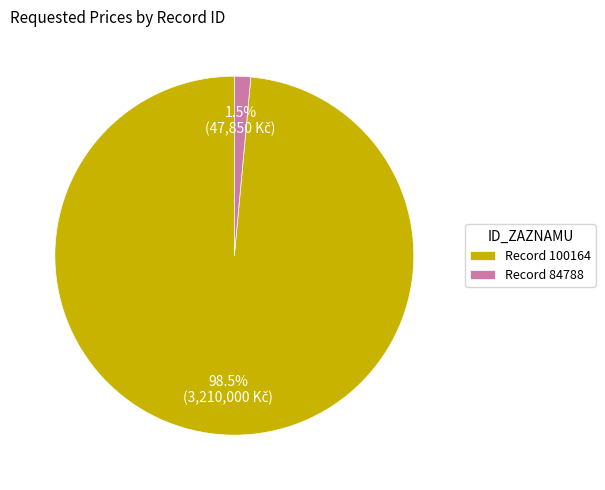

How many segments does this pie chart have?

2